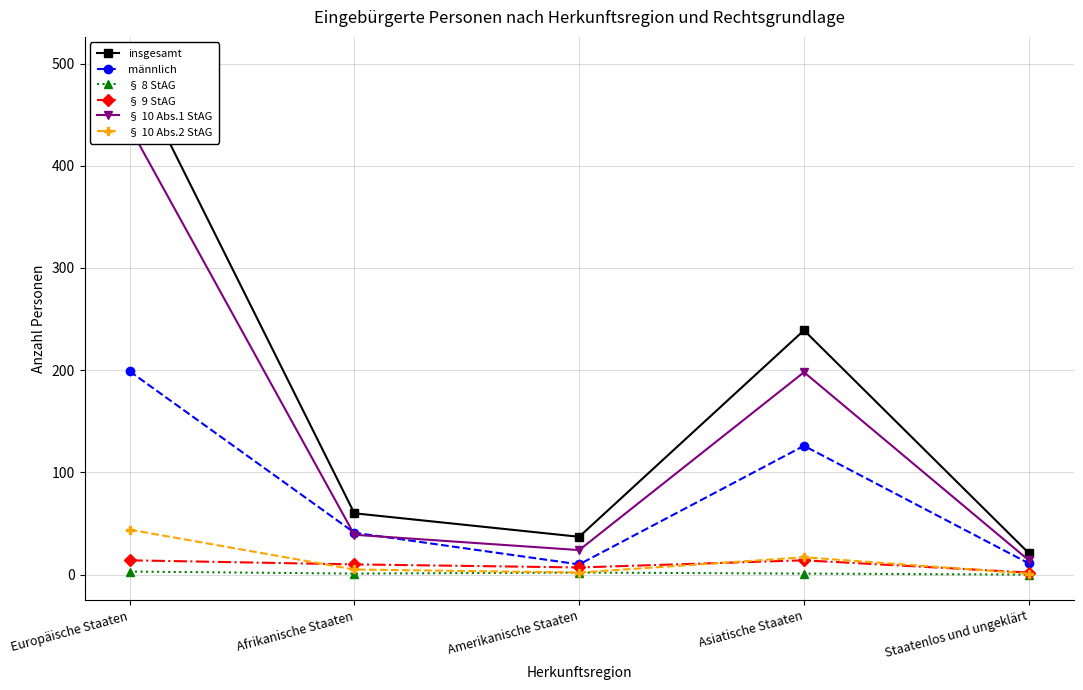

Reading left to right, transcribe all the data shown in this chart.

insgesamt: Europäische Staaten=501	Afrikanische Staaten=60	Amerikanische Staaten=37	Asiatische Staaten=239	Staatenlos und ungeklärt=21
männlich: Europäische Staaten=199	Afrikanische Staaten=41	Amerikanische Staaten=10	Asiatische Staaten=126	Staatenlos und ungeklärt=11
§ 8 StAG: Europäische Staaten=3	Afrikanische Staaten=1	Amerikanische Staaten=2	Asiatische Staaten=1	Staatenlos und ungeklärt=0
§ 9 StAG: Europäische Staaten=14	Afrikanische Staaten=10	Amerikanische Staaten=7	Asiatische Staaten=14	Staatenlos und ungeklärt=2
§ 10 Abs.1 StAG: Europäische Staaten=438	Afrikanische Staaten=39	Amerikanische Staaten=24	Asiatische Staaten=198	Staatenlos und ungeklärt=14
§ 10 Abs.2 StAG: Europäische Staaten=44	Afrikanische Staaten=5	Amerikanische Staaten=2	Asiatische Staaten=17	Staatenlos und ungeklärt=1